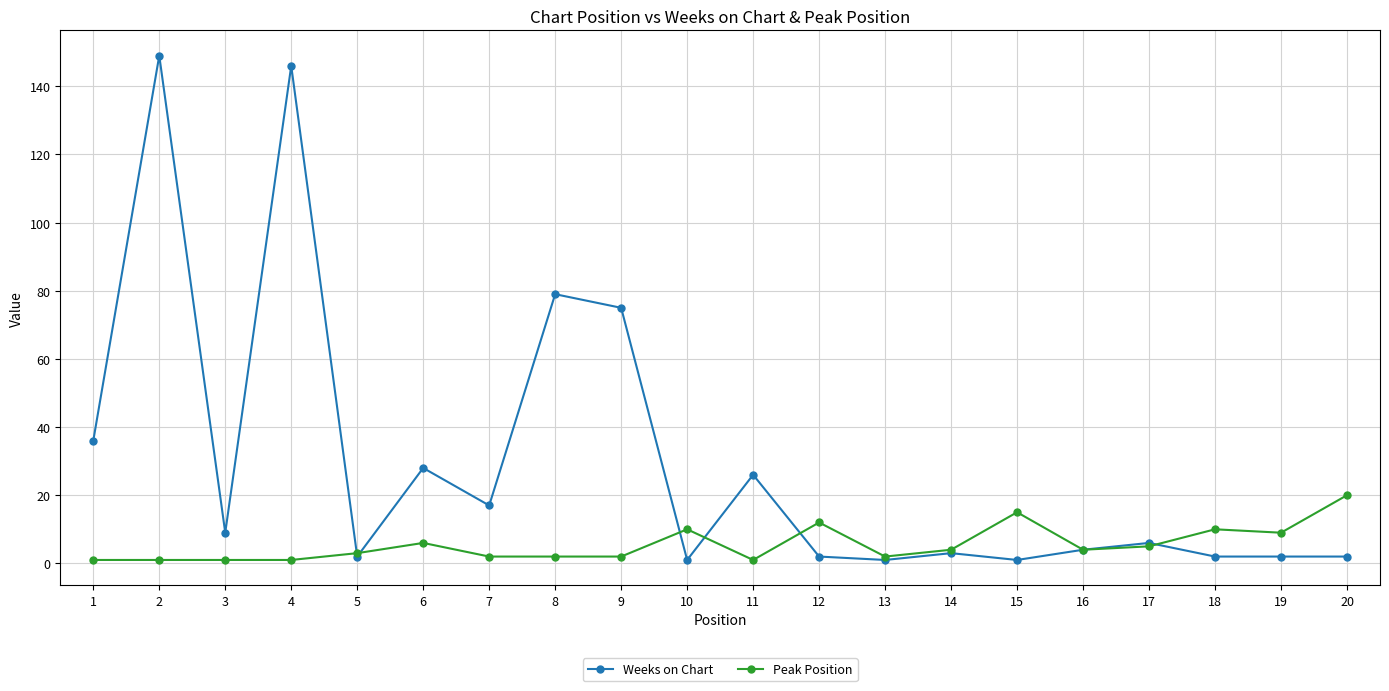

Is the value of Peak Position at 10 greater than the value of Weeks on Chart at 11?

No